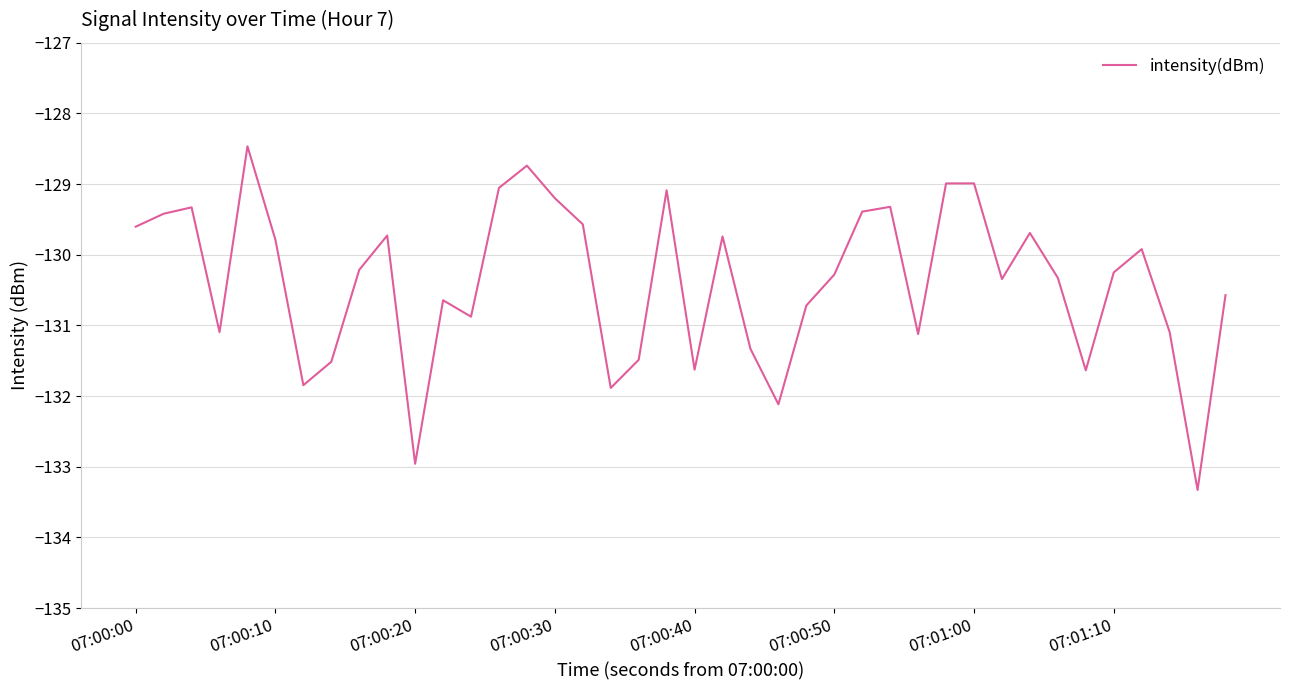

What is the maximum value shown in the chart?

-128.5